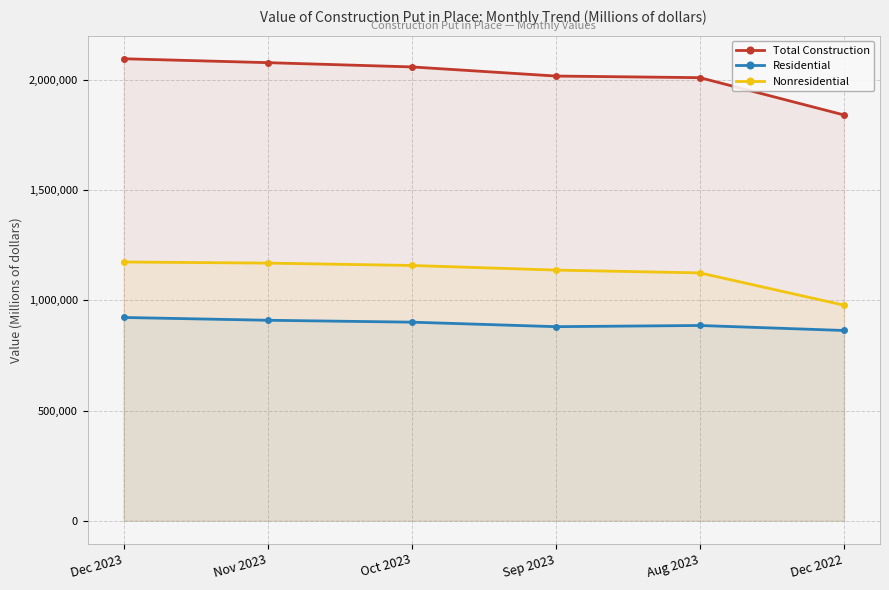

At Aug 2023, list the series in order from smallest to largest.

Residential, Nonresidential, Total Construction